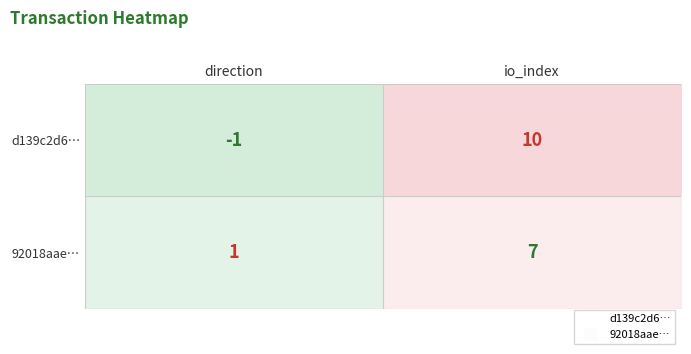

What is the minimum value shown in the chart?

-1